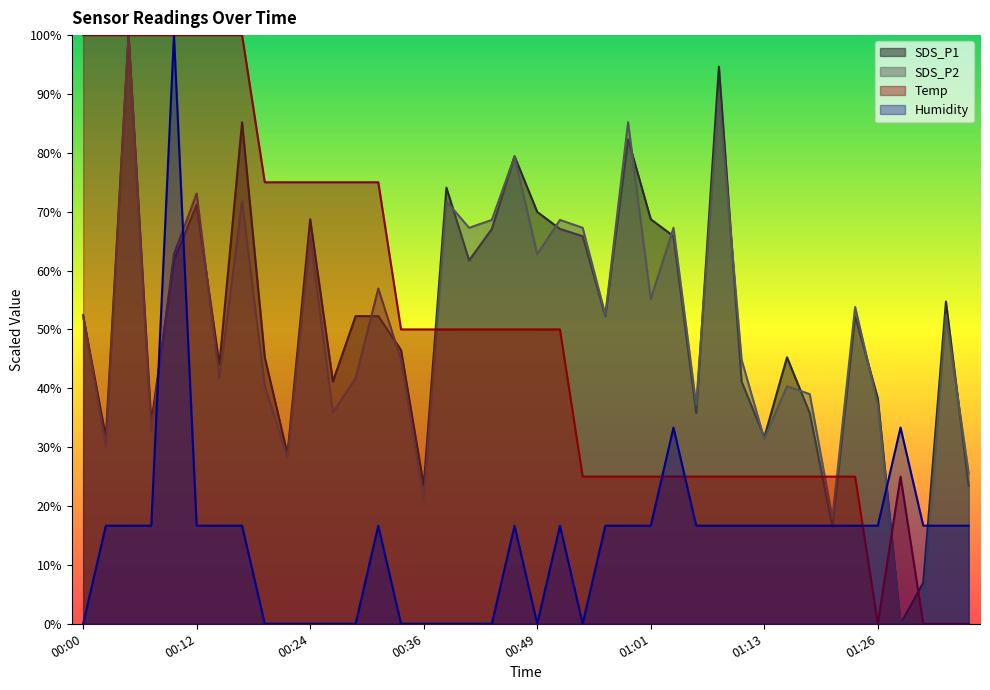

At which label does Temp first exceed 50?

00:00